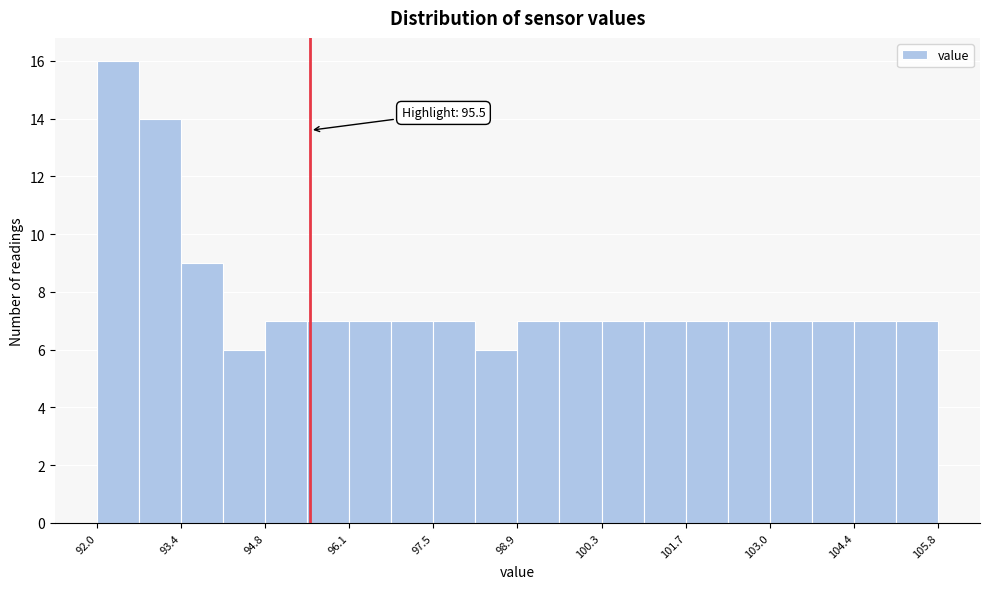

Around what value on the x-axis is the tallest bar? Give the approximate position of its centre, as read against the axis.

92.4